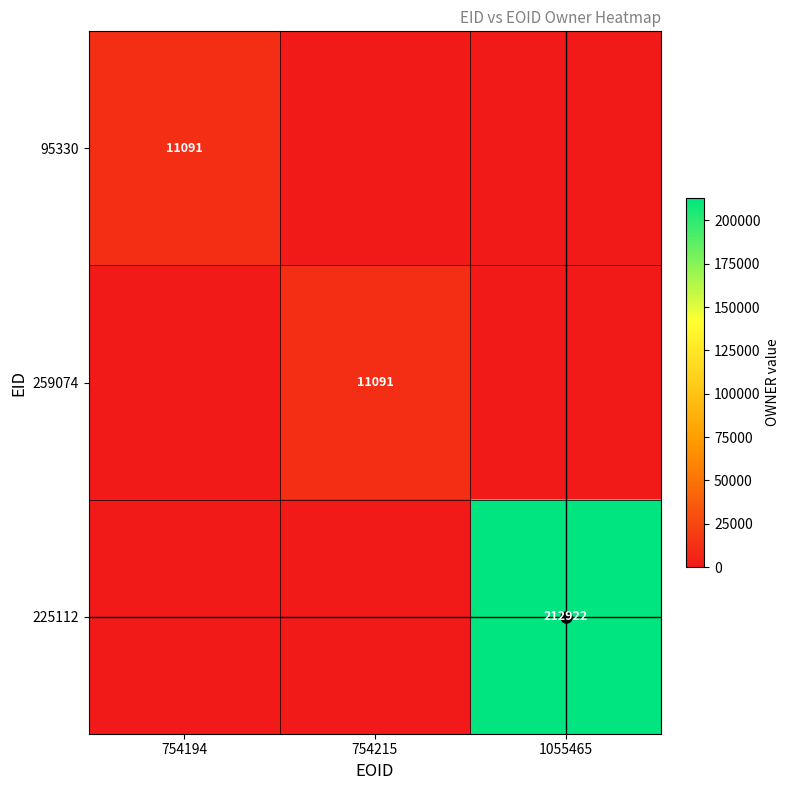

Where is 95330 nearest to the value 5545?

754215